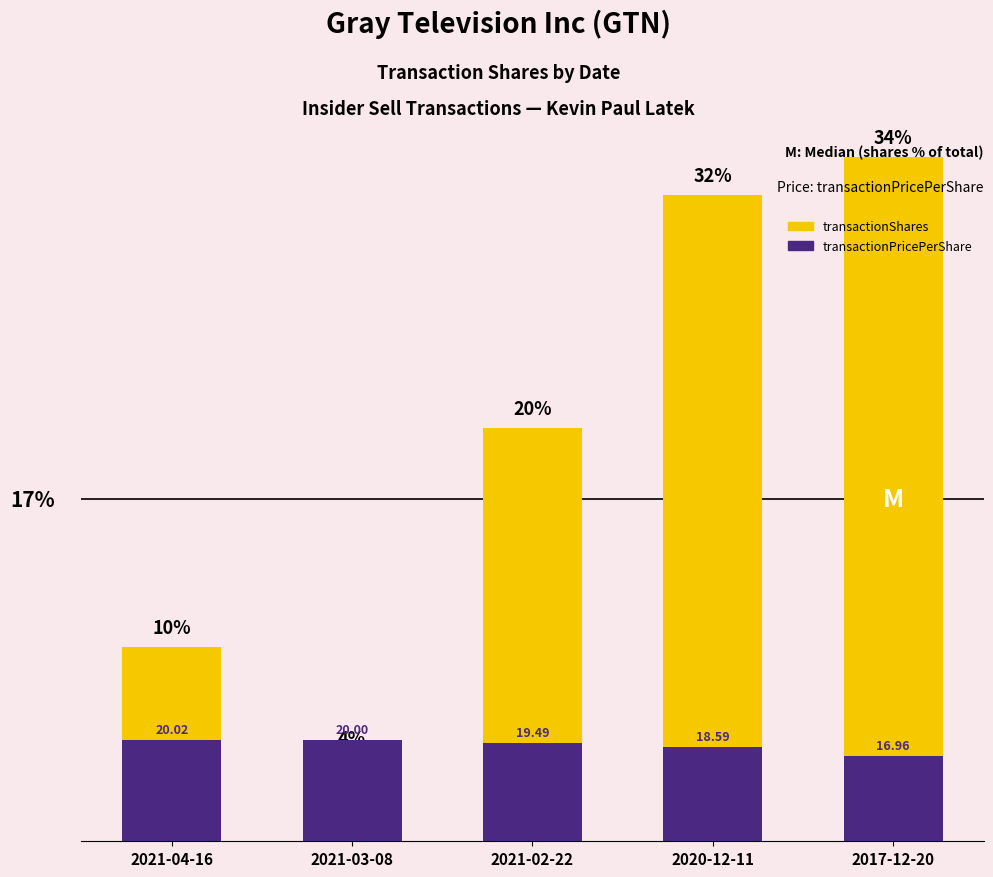

Reading left to right, transcribe all the data shown in this chart.

transactionShares (% of total): 9.6	4.1	20.5	32.0	33.8
transactionPricePerShare (scaled): 5.0	5.0	4.9	4.6	4.2